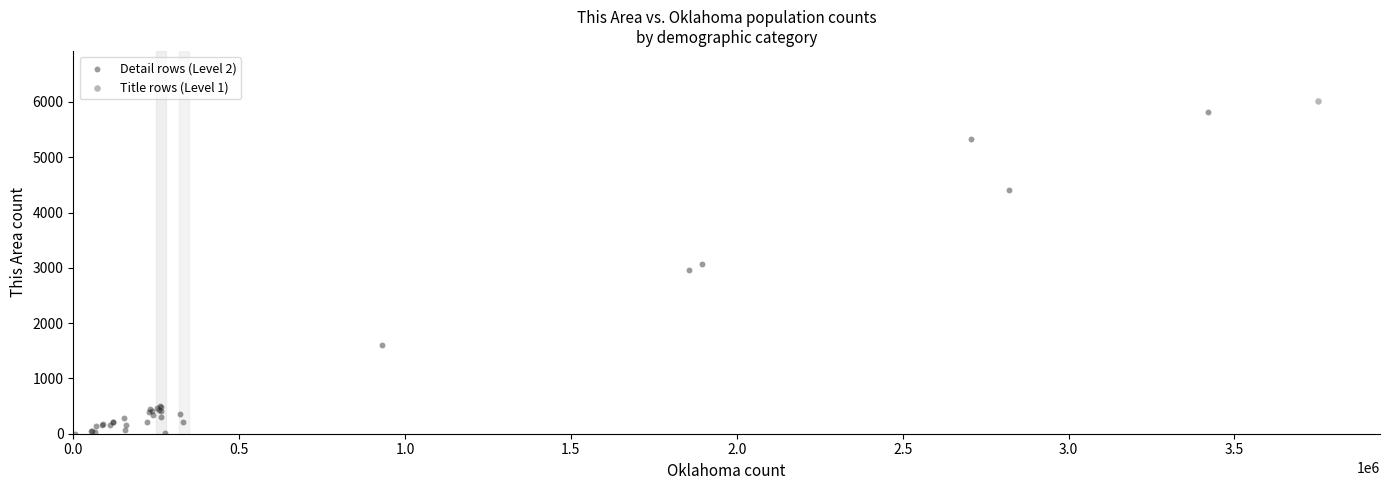

What are all the series names shown in the legend?

Detail rows (Level 2), Title rows (Level 1)